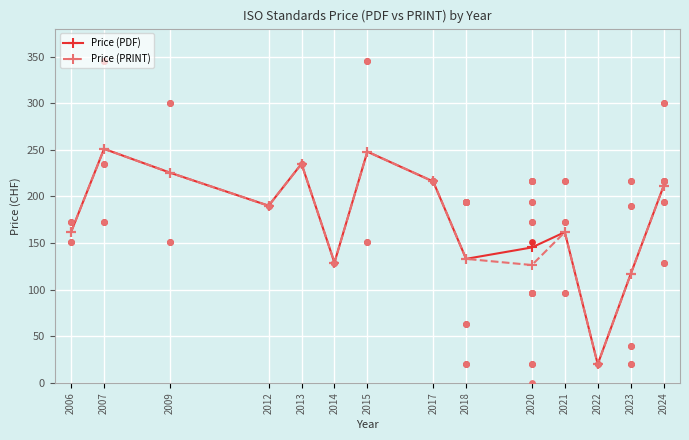

Which series reaches the minimum Y coordinate?

Price (PDF)